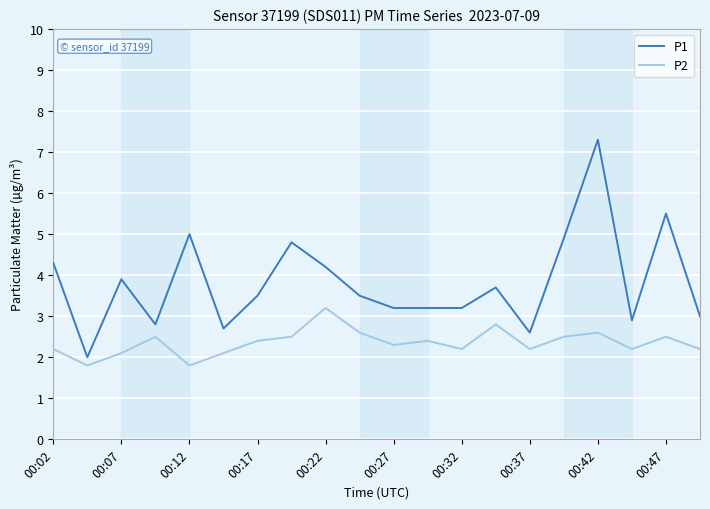

Rank the series by their maximum value, from lowest to highest.

P2, P1